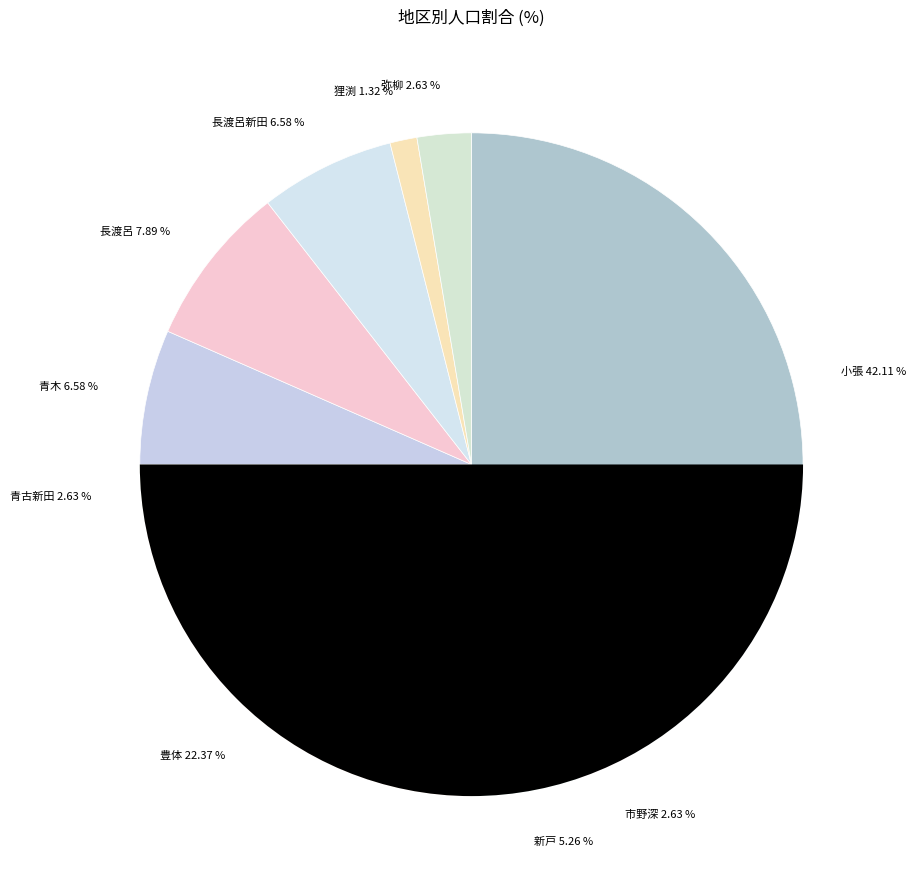

What portion of the pie excludes 小島新田?

100.0%